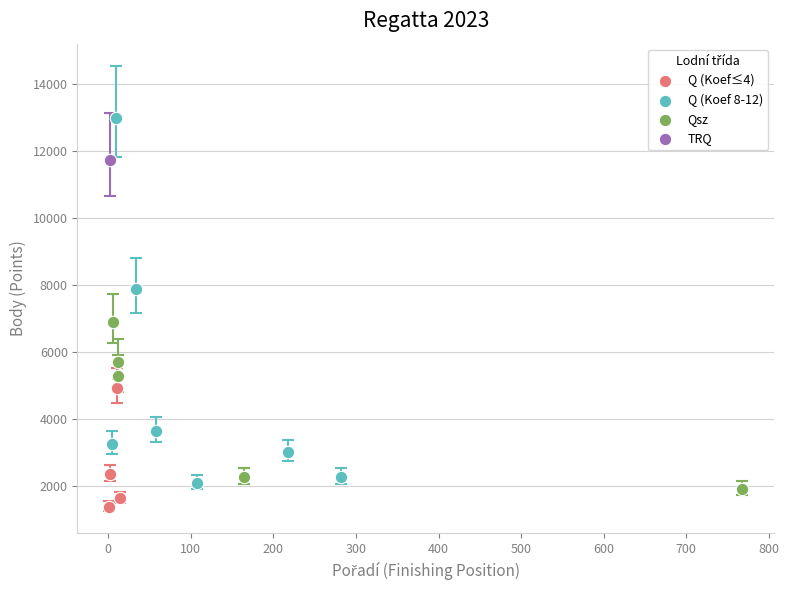

Which series contains the lowest Y value?

Q (Koef≤4)